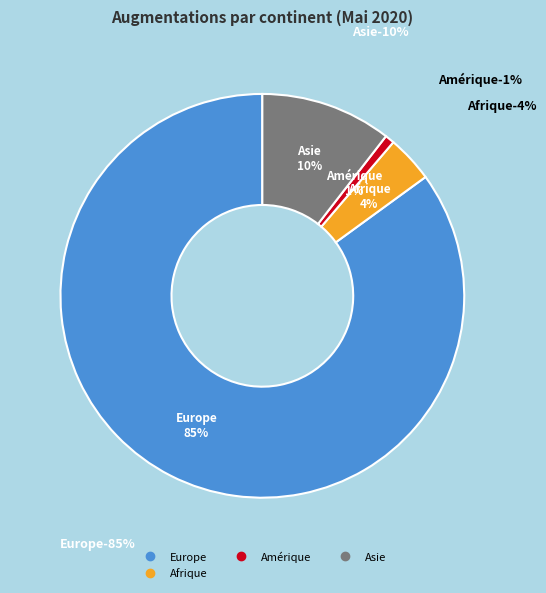

The Europe slice represents 92% of the pie. True or false?

False